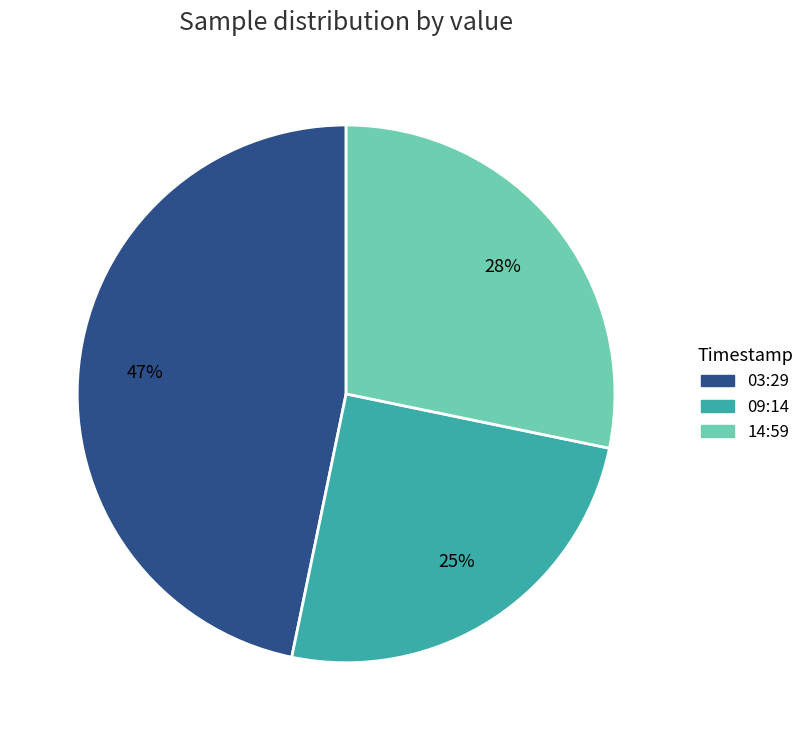

Which has a higher value, 14:59 or 09:14?

14:59